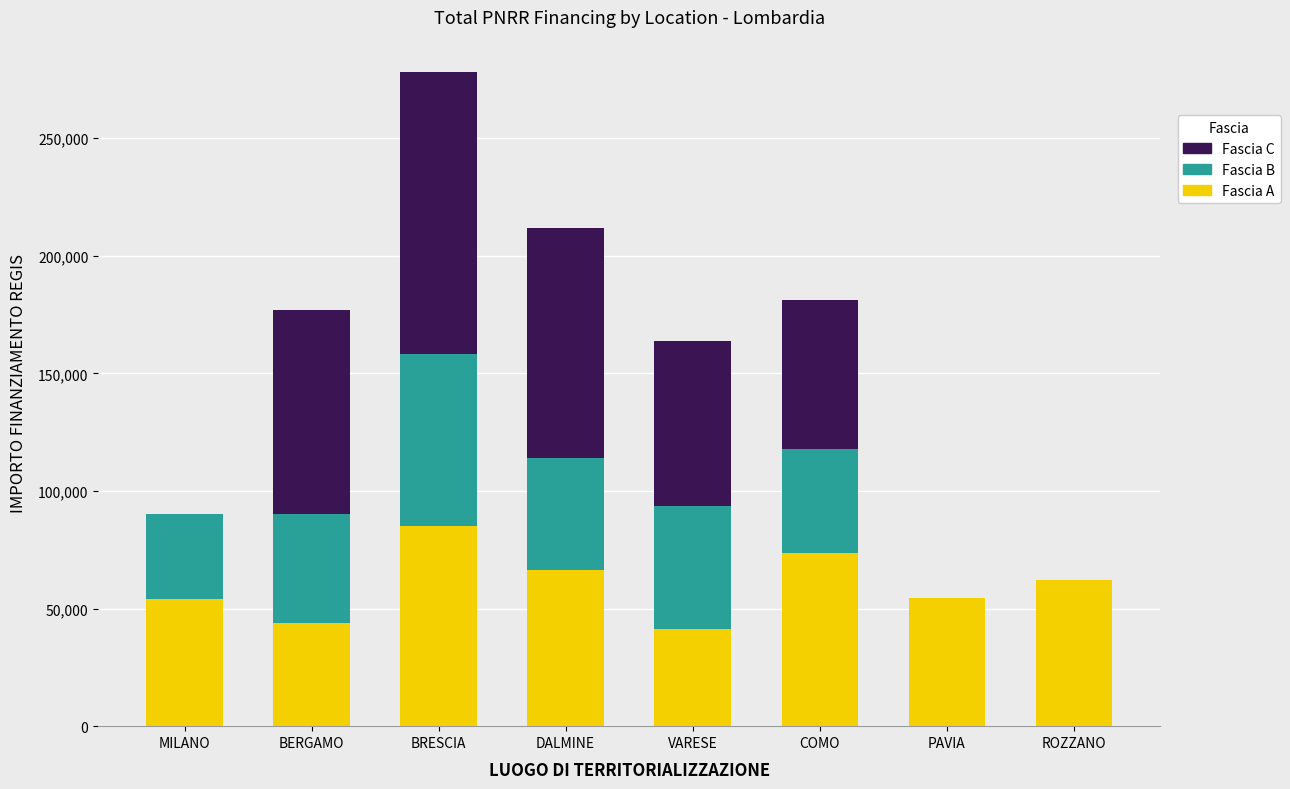

What is the total value across all series at COMO?

181419.8